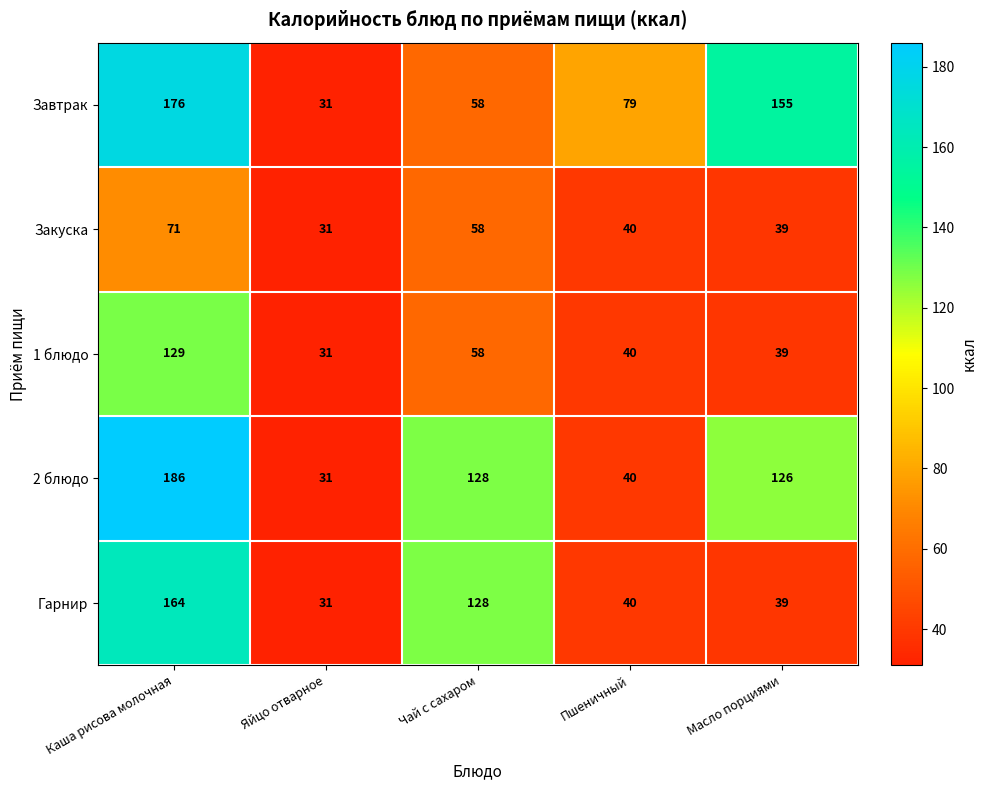

Which series changed the most between Каша рисова молочная and Яйцо отварное?

2 блюдо